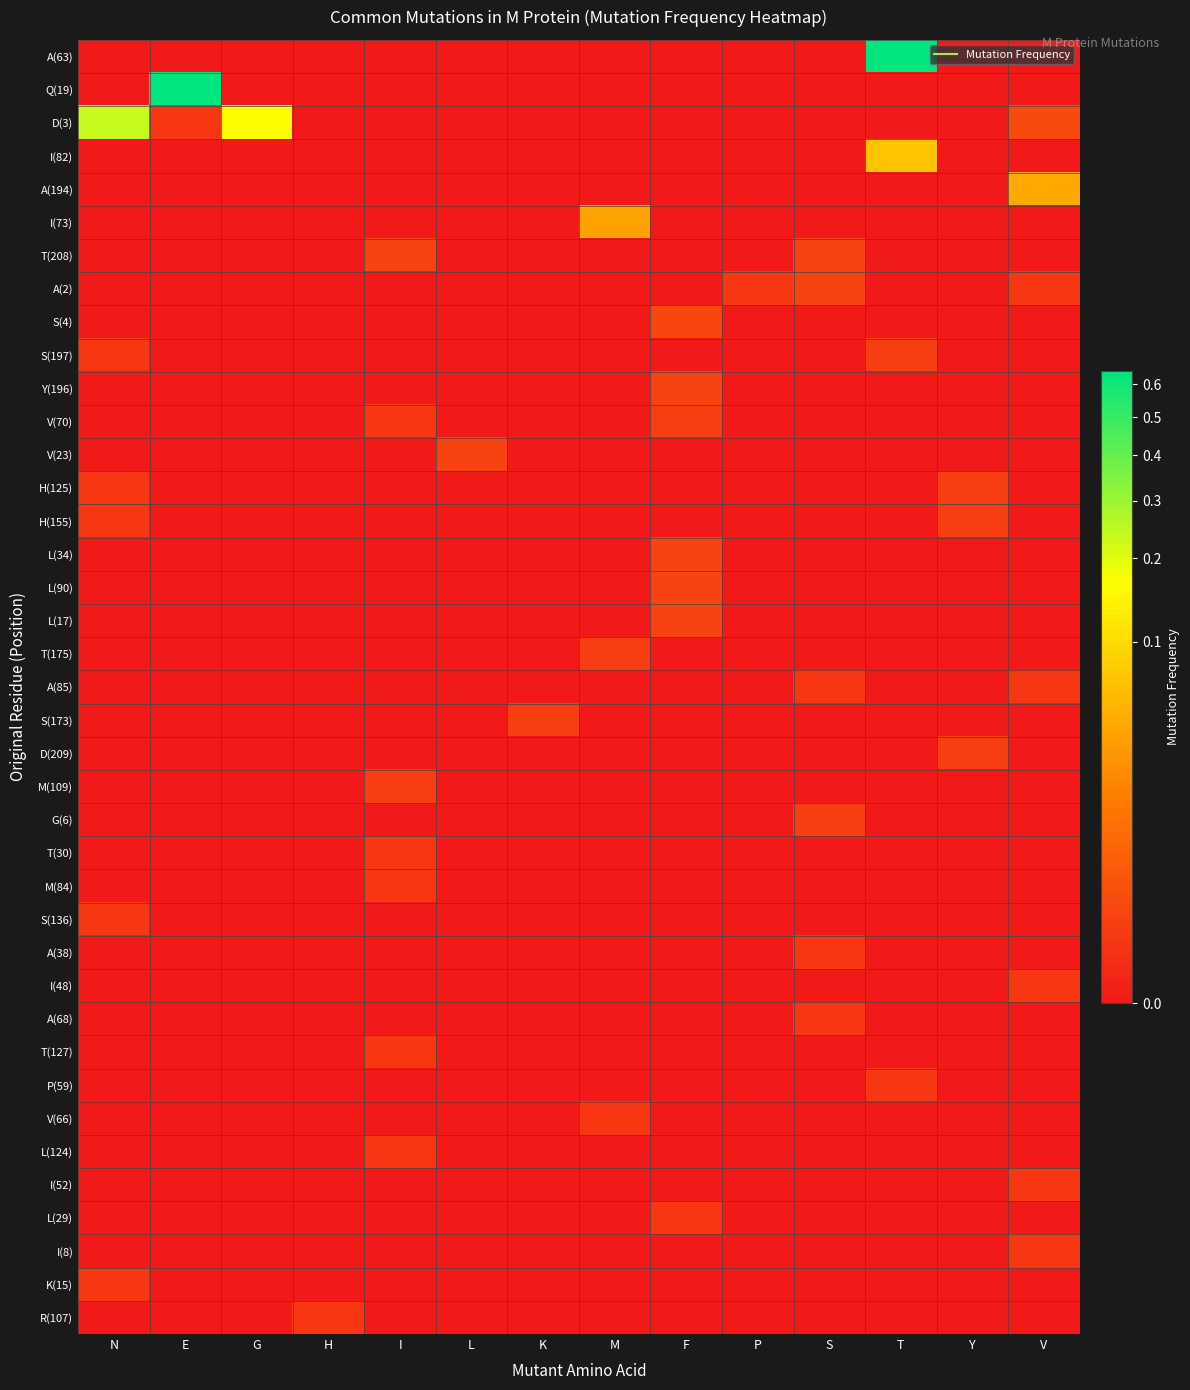

Reading left to right, list all the values displayed in this chart.

A(63): N=0.0	E=0.0	G=0.0	H=0.0	I=0.0	L=0.0	K=0.0	M=0.0	F=0.0	P=0.0	S=0.0	T=0.6	Y=0.0	V=0.0
Q(19): N=0.0	E=0.6	G=0.0	H=0.0	I=0.0	L=0.0	K=0.0	M=0.0	F=0.0	P=0.0	S=0.0	T=0.0	Y=0.0	V=0.0
D(3): N=0.2	E=0.0	G=0.2	H=0.0	I=0.0	L=0.0	K=0.0	M=0.0	F=0.0	P=0.0	S=0.0	T=0.0	Y=0.0	V=0.0
I(82): N=0.0	E=0.0	G=0.0	H=0.0	I=0.0	L=0.0	K=0.0	M=0.0	F=0.0	P=0.0	S=0.0	T=0.1	Y=0.0	V=0.0
A(194): N=0.0	E=0.0	G=0.0	H=0.0	I=0.0	L=0.0	K=0.0	M=0.0	F=0.0	P=0.0	S=0.0	T=0.0	Y=0.0	V=0.0
I(73): N=0.0	E=0.0	G=0.0	H=0.0	I=0.0	L=0.0	K=0.0	M=0.0	F=0.0	P=0.0	S=0.0	T=0.0	Y=0.0	V=0.0
T(208): N=0.0	E=0.0	G=0.0	H=0.0	I=0.0	L=0.0	K=0.0	M=0.0	F=0.0	P=0.0	S=0.0	T=0.0	Y=0.0	V=0.0
A(2): N=0.0	E=0.0	G=0.0	H=0.0	I=0.0	L=0.0	K=0.0	M=0.0	F=0.0	P=0.0	S=0.0	T=0.0	Y=0.0	V=0.0
S(4): N=0.0	E=0.0	G=0.0	H=0.0	I=0.0	L=0.0	K=0.0	M=0.0	F=0.0	P=0.0	S=0.0	T=0.0	Y=0.0	V=0.0
S(197): N=0.0	E=0.0	G=0.0	H=0.0	I=0.0	L=0.0	K=0.0	M=0.0	F=0.0	P=0.0	S=0.0	T=0.0	Y=0.0	V=0.0
Y(196): N=0.0	E=0.0	G=0.0	H=0.0	I=0.0	L=0.0	K=0.0	M=0.0	F=0.0	P=0.0	S=0.0	T=0.0	Y=0.0	V=0.0
V(70): N=0.0	E=0.0	G=0.0	H=0.0	I=0.0	L=0.0	K=0.0	M=0.0	F=0.0	P=0.0	S=0.0	T=0.0	Y=0.0	V=0.0
V(23): N=0.0	E=0.0	G=0.0	H=0.0	I=0.0	L=0.0	K=0.0	M=0.0	F=0.0	P=0.0	S=0.0	T=0.0	Y=0.0	V=0.0
H(125): N=0.0	E=0.0	G=0.0	H=0.0	I=0.0	L=0.0	K=0.0	M=0.0	F=0.0	P=0.0	S=0.0	T=0.0	Y=0.0	V=0.0
H(155): N=0.0	E=0.0	G=0.0	H=0.0	I=0.0	L=0.0	K=0.0	M=0.0	F=0.0	P=0.0	S=0.0	T=0.0	Y=0.0	V=0.0
L(34): N=0.0	E=0.0	G=0.0	H=0.0	I=0.0	L=0.0	K=0.0	M=0.0	F=0.0	P=0.0	S=0.0	T=0.0	Y=0.0	V=0.0
L(90): N=0.0	E=0.0	G=0.0	H=0.0	I=0.0	L=0.0	K=0.0	M=0.0	F=0.0	P=0.0	S=0.0	T=0.0	Y=0.0	V=0.0
L(17): N=0.0	E=0.0	G=0.0	H=0.0	I=0.0	L=0.0	K=0.0	M=0.0	F=0.0	P=0.0	S=0.0	T=0.0	Y=0.0	V=0.0
T(175): N=0.0	E=0.0	G=0.0	H=0.0	I=0.0	L=0.0	K=0.0	M=0.0	F=0.0	P=0.0	S=0.0	T=0.0	Y=0.0	V=0.0
A(85): N=0.0	E=0.0	G=0.0	H=0.0	I=0.0	L=0.0	K=0.0	M=0.0	F=0.0	P=0.0	S=0.0	T=0.0	Y=0.0	V=0.0
S(173): N=0.0	E=0.0	G=0.0	H=0.0	I=0.0	L=0.0	K=0.0	M=0.0	F=0.0	P=0.0	S=0.0	T=0.0	Y=0.0	V=0.0
D(209): N=0.0	E=0.0	G=0.0	H=0.0	I=0.0	L=0.0	K=0.0	M=0.0	F=0.0	P=0.0	S=0.0	T=0.0	Y=0.0	V=0.0
M(109): N=0.0	E=0.0	G=0.0	H=0.0	I=0.0	L=0.0	K=0.0	M=0.0	F=0.0	P=0.0	S=0.0	T=0.0	Y=0.0	V=0.0
G(6): N=0.0	E=0.0	G=0.0	H=0.0	I=0.0	L=0.0	K=0.0	M=0.0	F=0.0	P=0.0	S=0.0	T=0.0	Y=0.0	V=0.0
T(30): N=0.0	E=0.0	G=0.0	H=0.0	I=0.0	L=0.0	K=0.0	M=0.0	F=0.0	P=0.0	S=0.0	T=0.0	Y=0.0	V=0.0
M(84): N=0.0	E=0.0	G=0.0	H=0.0	I=0.0	L=0.0	K=0.0	M=0.0	F=0.0	P=0.0	S=0.0	T=0.0	Y=0.0	V=0.0
S(136): N=0.0	E=0.0	G=0.0	H=0.0	I=0.0	L=0.0	K=0.0	M=0.0	F=0.0	P=0.0	S=0.0	T=0.0	Y=0.0	V=0.0
A(38): N=0.0	E=0.0	G=0.0	H=0.0	I=0.0	L=0.0	K=0.0	M=0.0	F=0.0	P=0.0	S=0.0	T=0.0	Y=0.0	V=0.0
I(48): N=0.0	E=0.0	G=0.0	H=0.0	I=0.0	L=0.0	K=0.0	M=0.0	F=0.0	P=0.0	S=0.0	T=0.0	Y=0.0	V=0.0
A(68): N=0.0	E=0.0	G=0.0	H=0.0	I=0.0	L=0.0	K=0.0	M=0.0	F=0.0	P=0.0	S=0.0	T=0.0	Y=0.0	V=0.0
T(127): N=0.0	E=0.0	G=0.0	H=0.0	I=0.0	L=0.0	K=0.0	M=0.0	F=0.0	P=0.0	S=0.0	T=0.0	Y=0.0	V=0.0
P(59): N=0.0	E=0.0	G=0.0	H=0.0	I=0.0	L=0.0	K=0.0	M=0.0	F=0.0	P=0.0	S=0.0	T=0.0	Y=0.0	V=0.0
V(66): N=0.0	E=0.0	G=0.0	H=0.0	I=0.0	L=0.0	K=0.0	M=0.0	F=0.0	P=0.0	S=0.0	T=0.0	Y=0.0	V=0.0
L(124): N=0.0	E=0.0	G=0.0	H=0.0	I=0.0	L=0.0	K=0.0	M=0.0	F=0.0	P=0.0	S=0.0	T=0.0	Y=0.0	V=0.0
I(52): N=0.0	E=0.0	G=0.0	H=0.0	I=0.0	L=0.0	K=0.0	M=0.0	F=0.0	P=0.0	S=0.0	T=0.0	Y=0.0	V=0.0
L(29): N=0.0	E=0.0	G=0.0	H=0.0	I=0.0	L=0.0	K=0.0	M=0.0	F=0.0	P=0.0	S=0.0	T=0.0	Y=0.0	V=0.0
I(8): N=0.0	E=0.0	G=0.0	H=0.0	I=0.0	L=0.0	K=0.0	M=0.0	F=0.0	P=0.0	S=0.0	T=0.0	Y=0.0	V=0.0
K(15): N=0.0	E=0.0	G=0.0	H=0.0	I=0.0	L=0.0	K=0.0	M=0.0	F=0.0	P=0.0	S=0.0	T=0.0	Y=0.0	V=0.0
R(107): N=0.0	E=0.0	G=0.0	H=0.0	I=0.0	L=0.0	K=0.0	M=0.0	F=0.0	P=0.0	S=0.0	T=0.0	Y=0.0	V=0.0